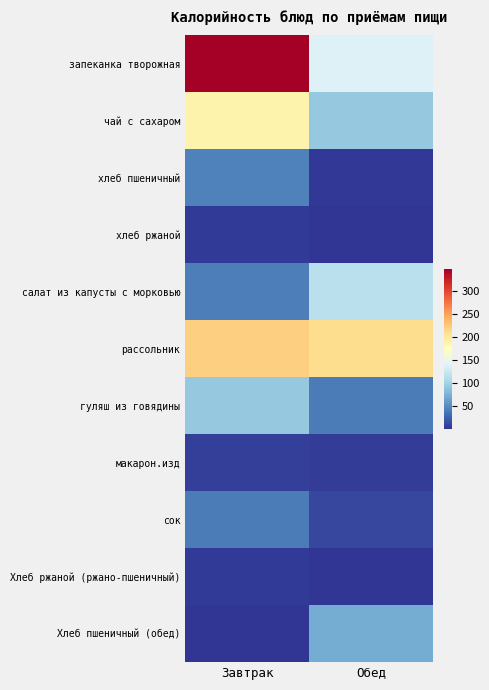

Which series has the largest total across all categories?

запеканка творожная